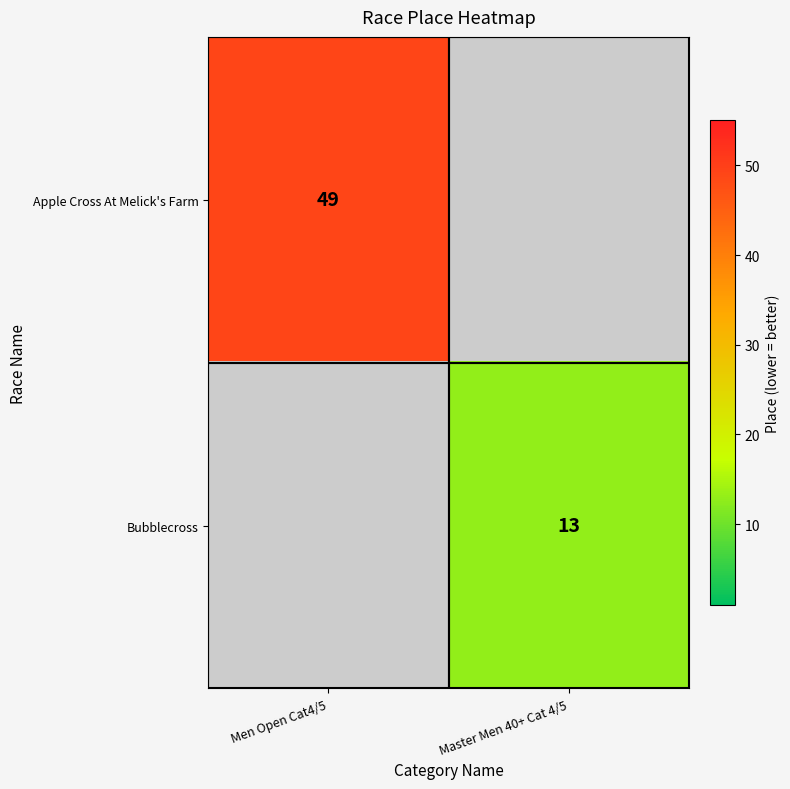

True or false: Apple Cross At Melick's Farm has a value of 49 at Men Open Cat4/5.

True